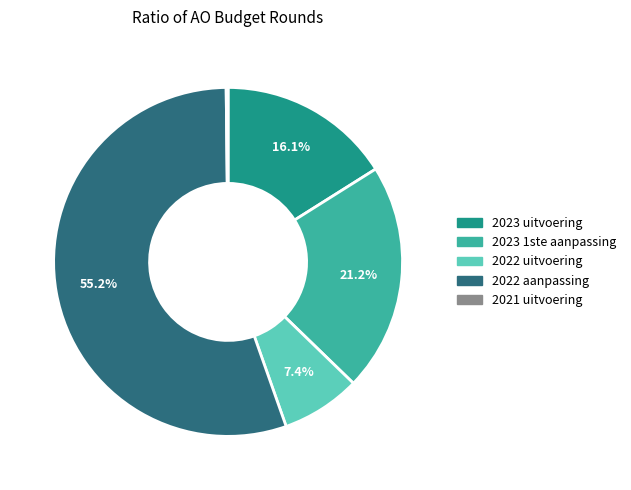

How much of the chart is everything except 2023 uitvoering?

83.9%